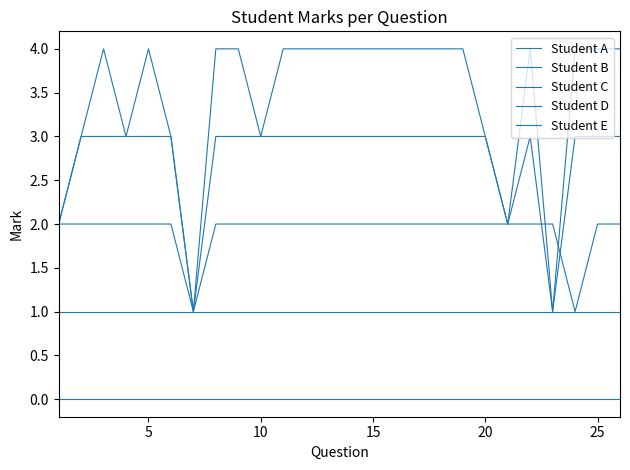

Which series has the widest spread of values?

Student E